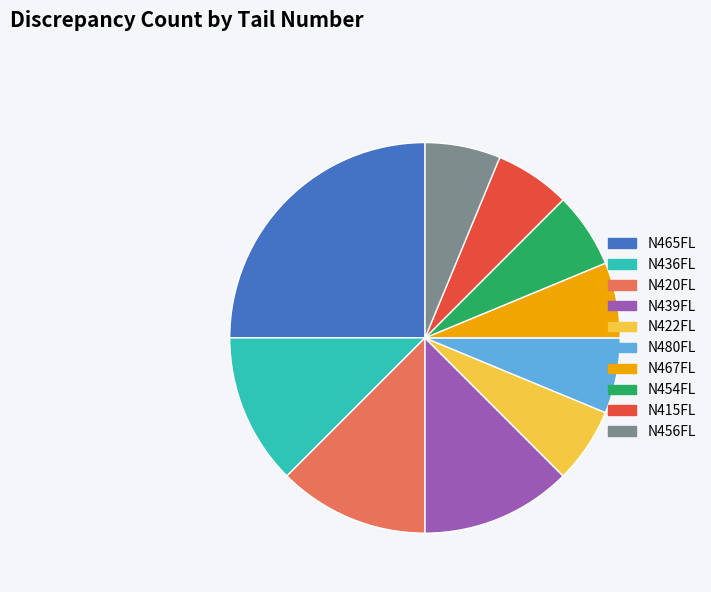

What is the ratio of the value at N467FL to the value at N422FL?

1.0